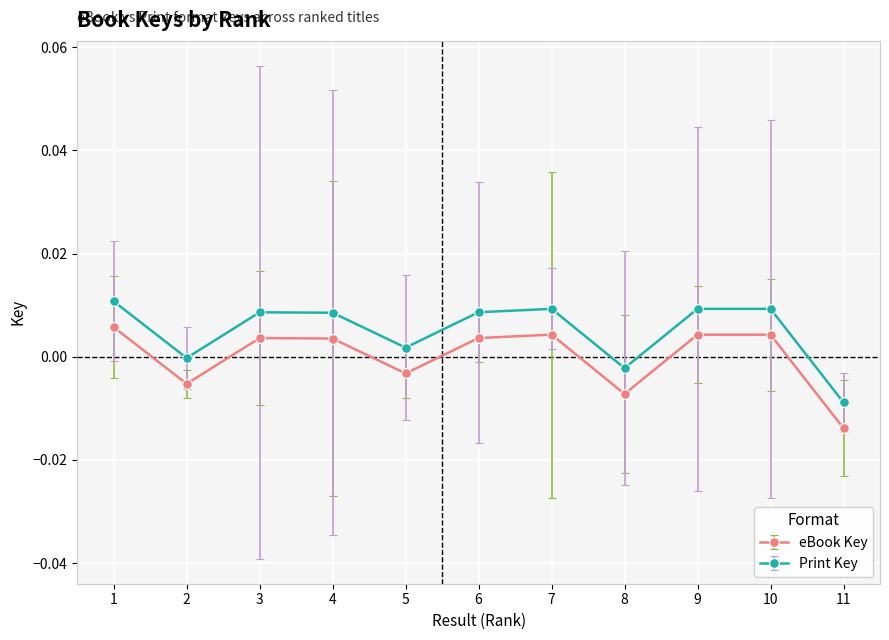

True or false: eBook Key and Print Key intersect in this chart.

False